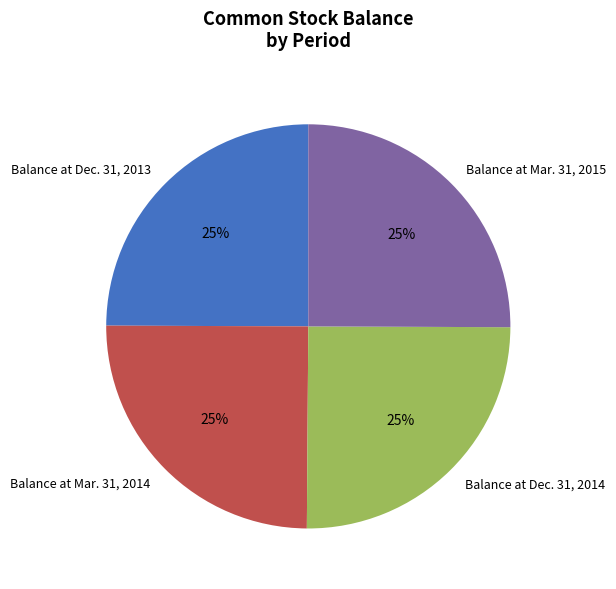

How many slices are in this pie chart?

4